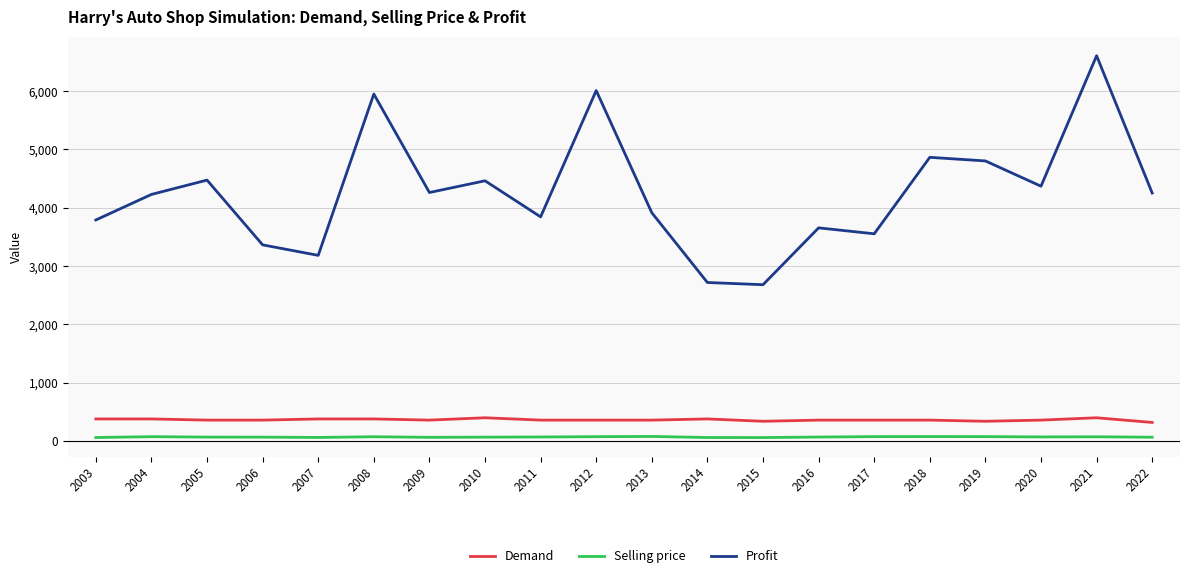

The value of Profit at 2006 is 4757.7. True or false?

False